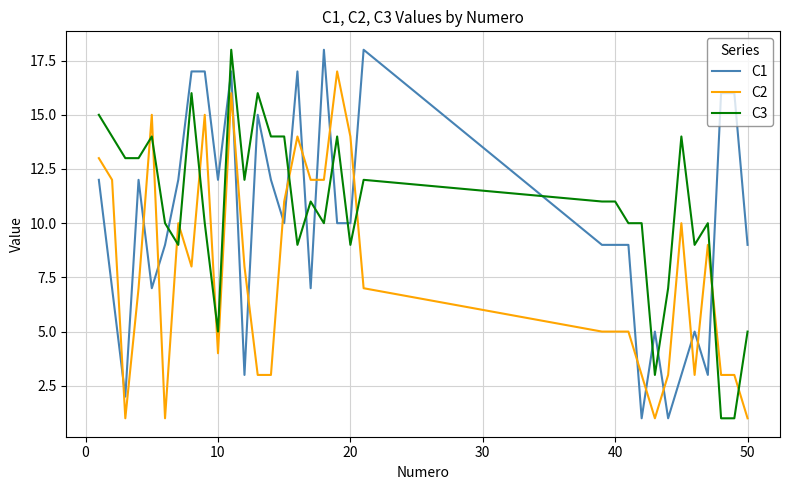

True or false: C3 and C2 intersect in this chart.

True